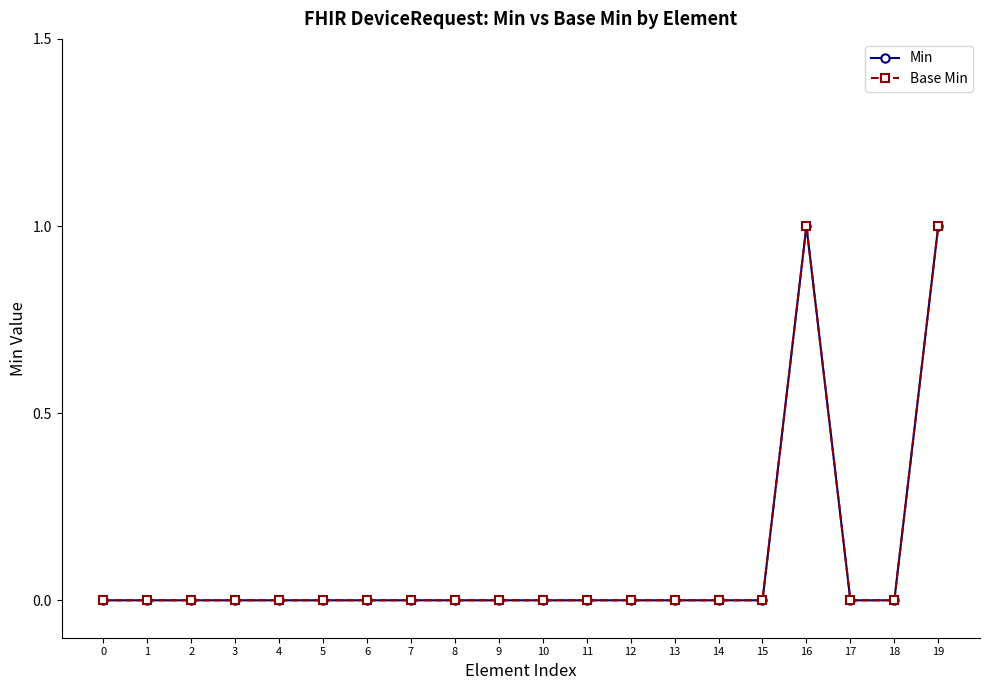

Is this an area chart (filled region under the line)?

No